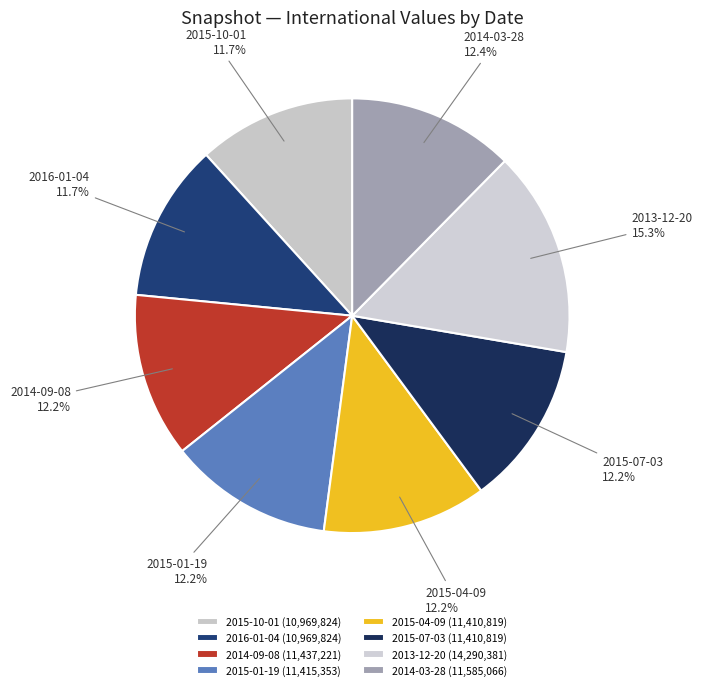

How many segments does this pie chart have?

8